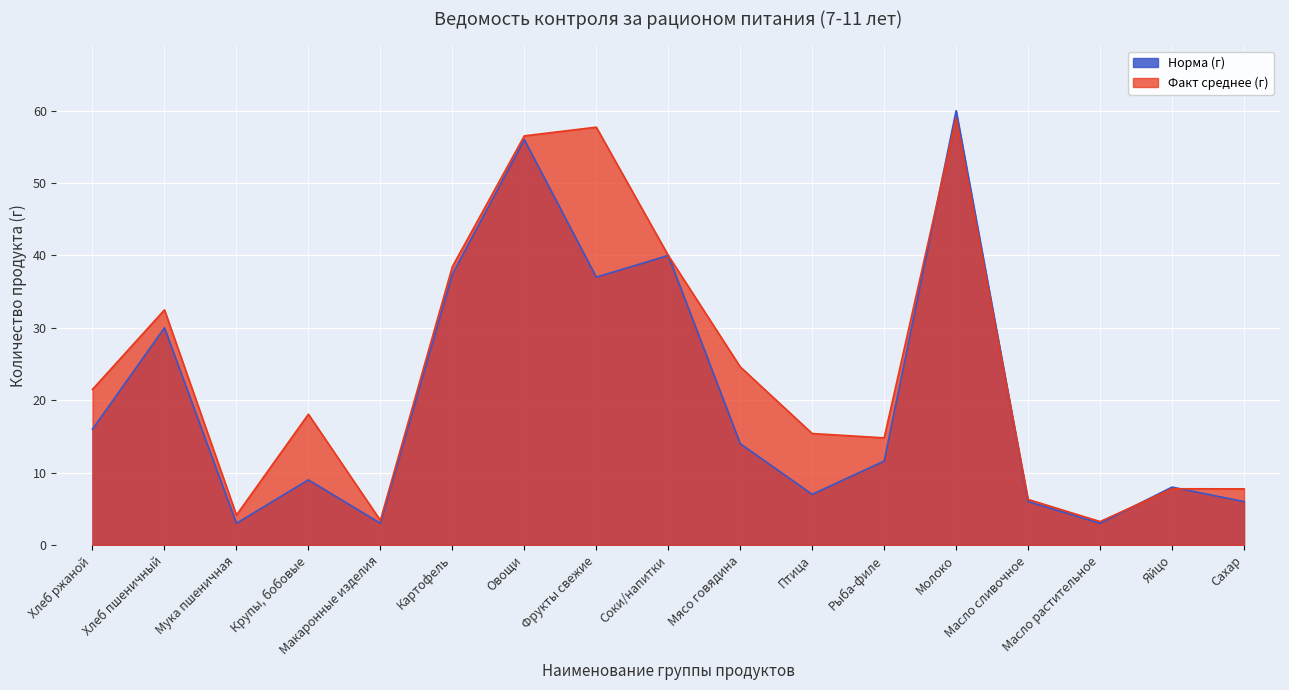

How many intersections are there between Факт среднее (г) and Норма (г)?

4